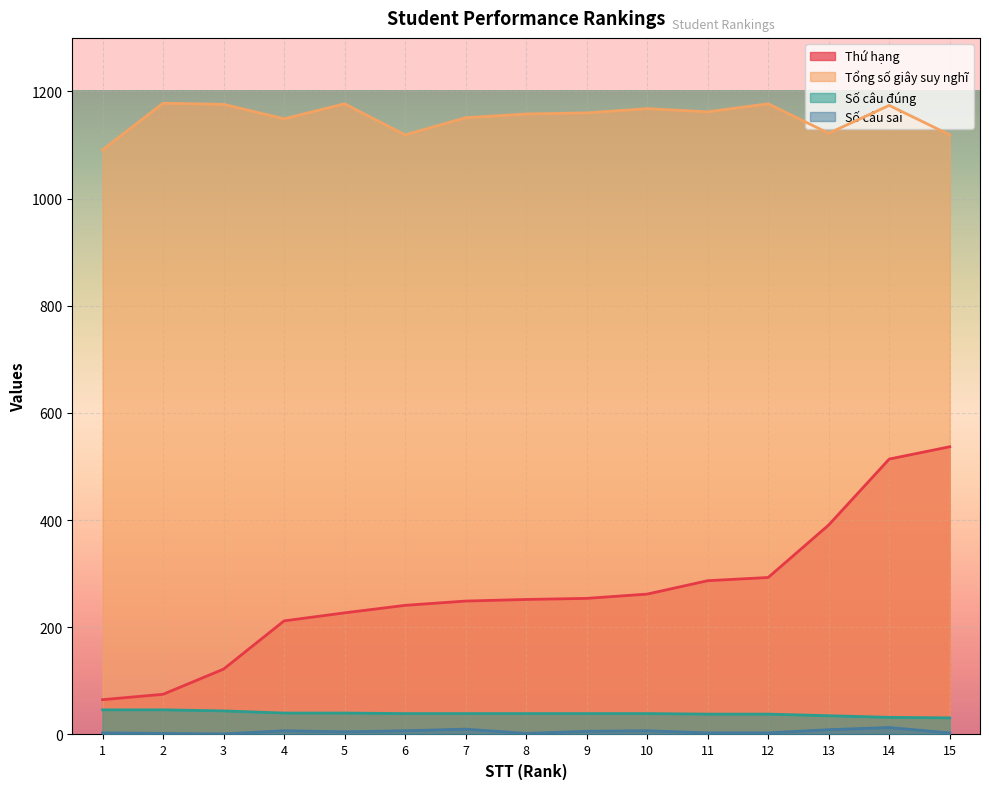

Is it true that Số câu đúng equals 56 at 7?

False